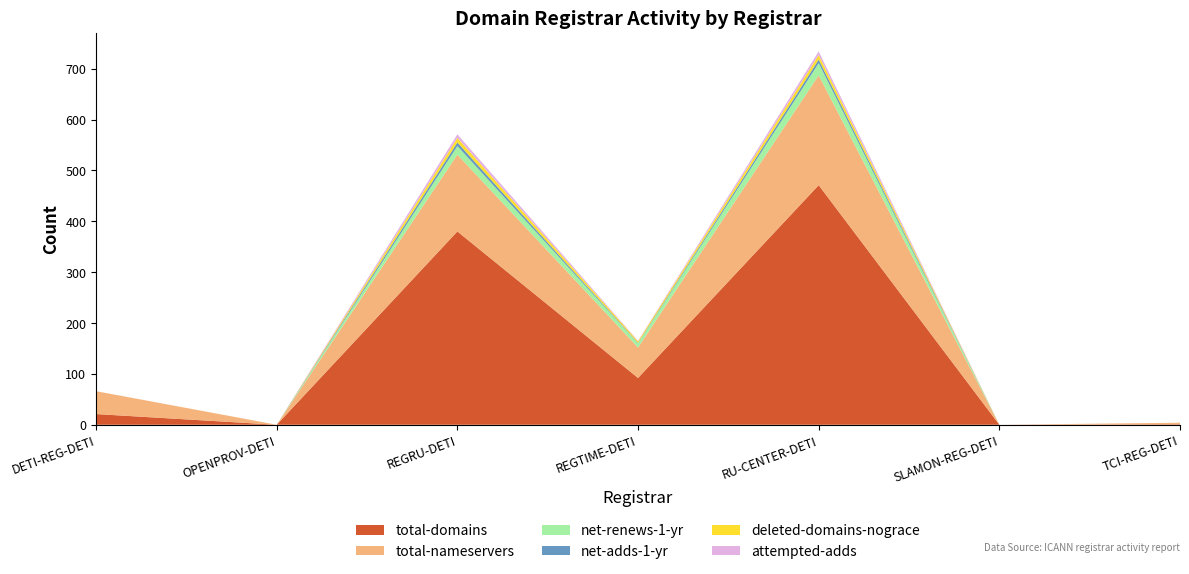

Reading right to left, transcribe all the data shown in this chart.

total-domains: TCI-REG-DETI=1	SLAMON-REG-DETI=0	RU-CENTER-DETI=471	REGTIME-DETI=92	REGRU-DETI=380	OPENPROV-DETI=0	DETI-REG-DETI=21
total-nameservers: TCI-REG-DETI=3	SLAMON-REG-DETI=0	RU-CENTER-DETI=216	REGTIME-DETI=60	REGRU-DETI=151	OPENPROV-DETI=0	DETI-REG-DETI=45
net-renews-1-yr: TCI-REG-DETI=0	SLAMON-REG-DETI=0	RU-CENTER-DETI=24	REGTIME-DETI=8	REGRU-DETI=17	OPENPROV-DETI=0	DETI-REG-DETI=0
net-adds-1-yr: TCI-REG-DETI=0	SLAMON-REG-DETI=0	RU-CENTER-DETI=7	REGTIME-DETI=1	REGRU-DETI=7	OPENPROV-DETI=0	DETI-REG-DETI=0
deleted-domains-nograce: TCI-REG-DETI=0	SLAMON-REG-DETI=0	RU-CENTER-DETI=9	REGTIME-DETI=3	REGRU-DETI=9	OPENPROV-DETI=0	DETI-REG-DETI=0
attempted-adds: TCI-REG-DETI=0	SLAMON-REG-DETI=0	RU-CENTER-DETI=7	REGTIME-DETI=1	REGRU-DETI=7	OPENPROV-DETI=0	DETI-REG-DETI=0